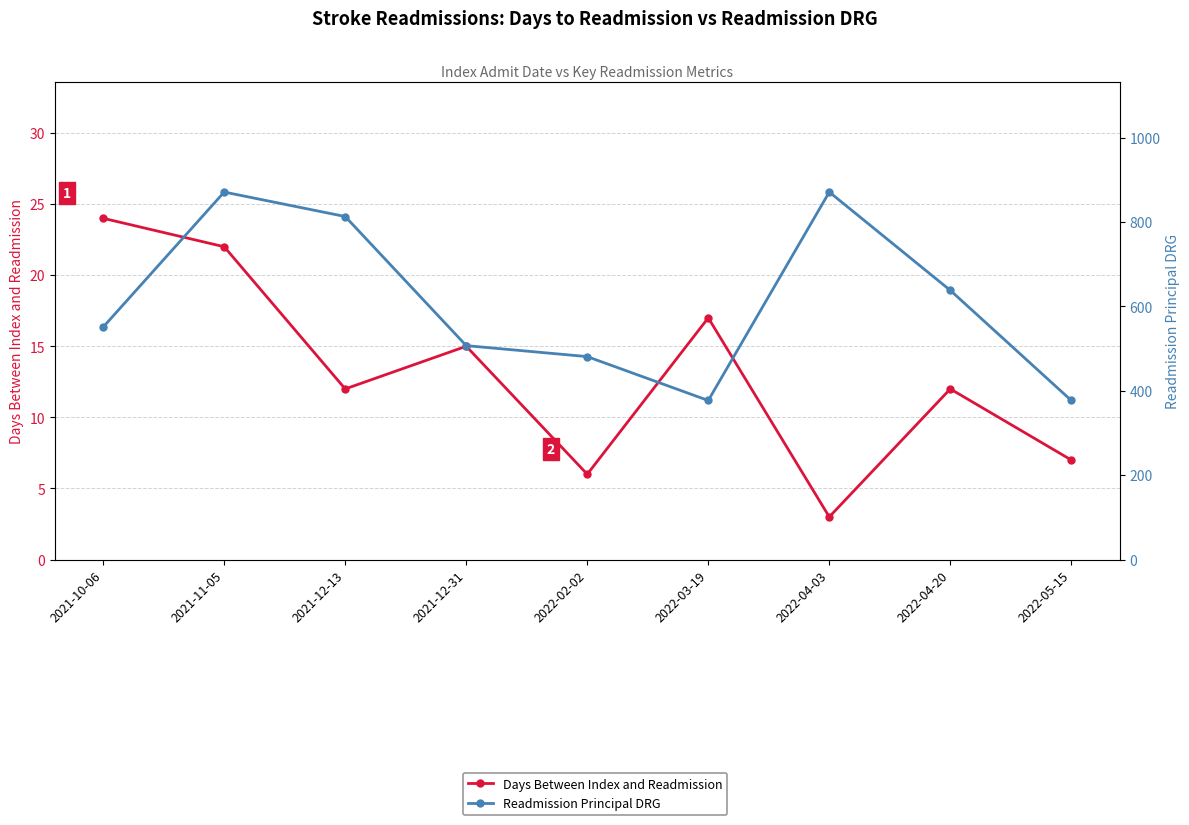

Which series changed the most between 2021-10-06 and 2022-03-19?

Readmission Principal DRG